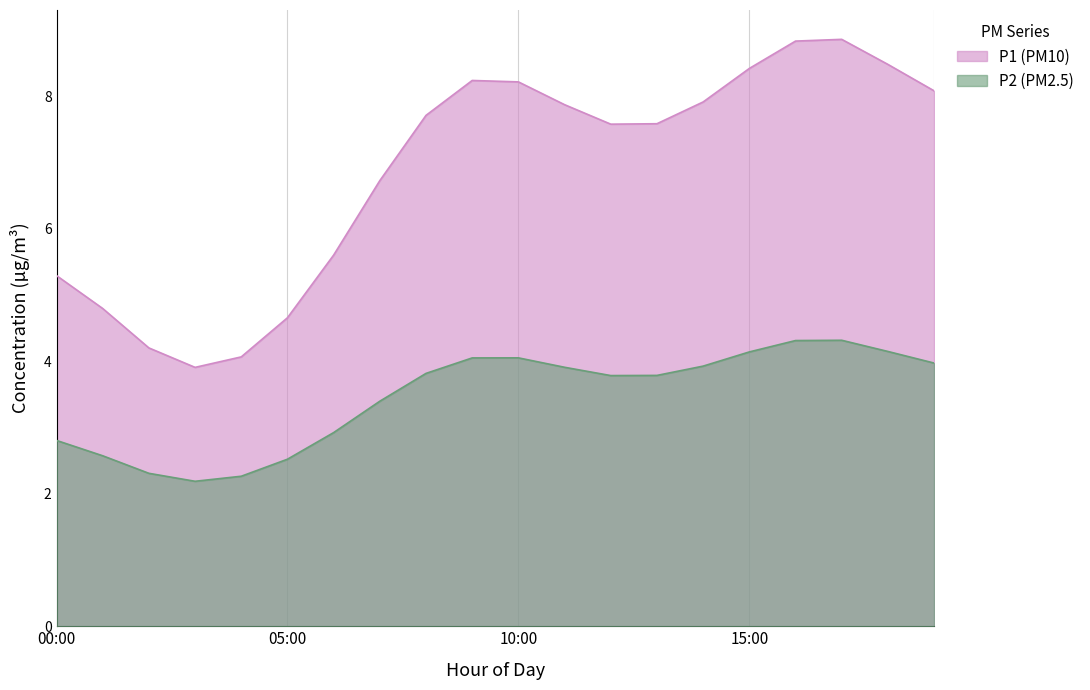

What is the difference between the maximum and minimum values in the P2 (PM2.5) series?

2.1